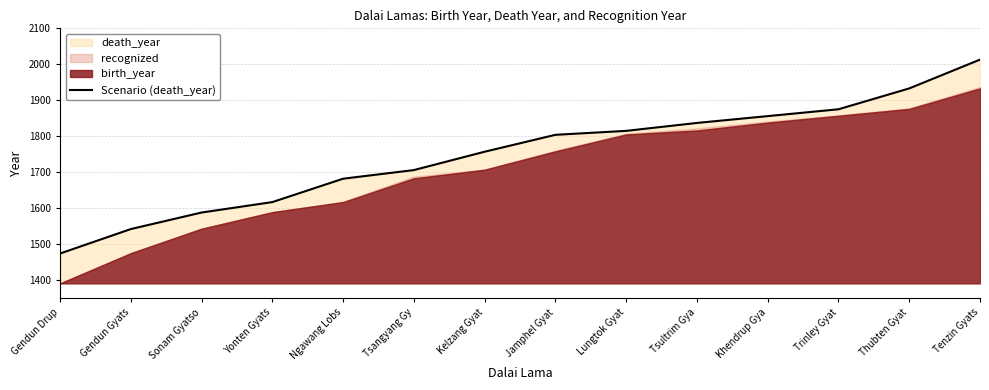

Rank the categories by value from lowest to highest.

Gendun Drup, Gendun Gyats, Sonam Gyatso, Yonten Gyats, Ngawang Lobs, Tsangyang Gy, Kelzang Gyat, Jamphel Gyat, Lungtok Gyat, Tsultrim Gya, Khendrup Gya, Trinley Gyat, Thubten Gyat, Tenzin Gyats